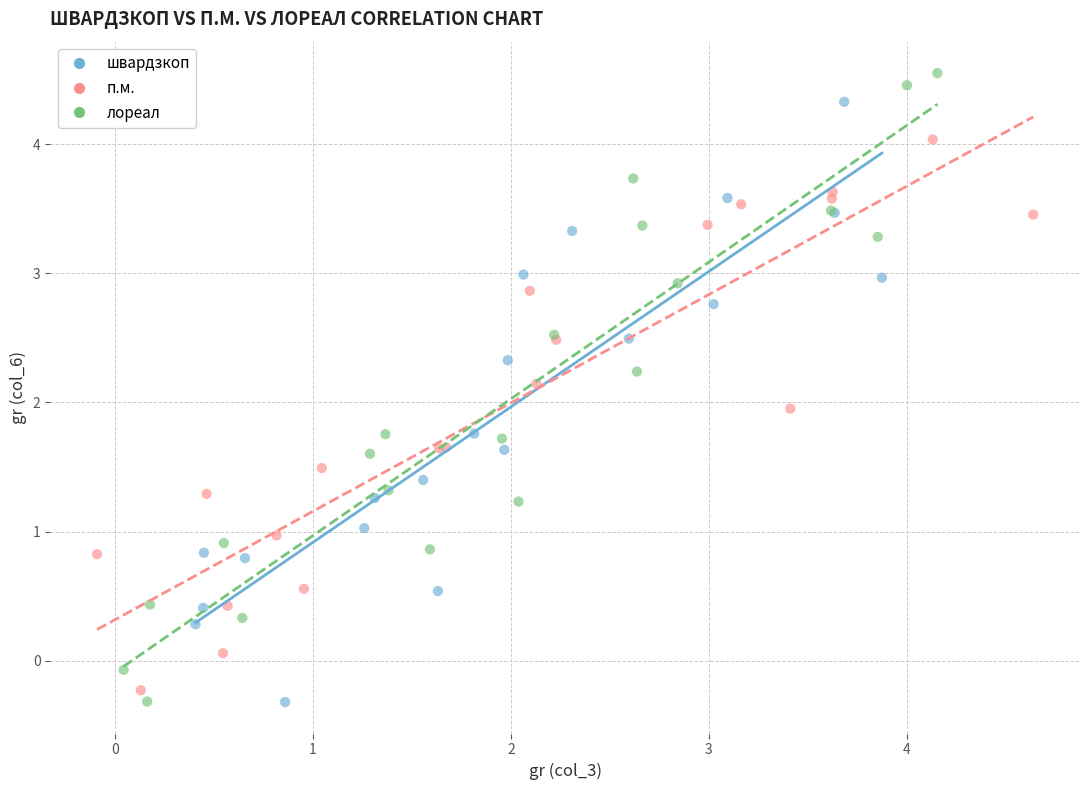

Which series has the widest spread of Y values?

лореал